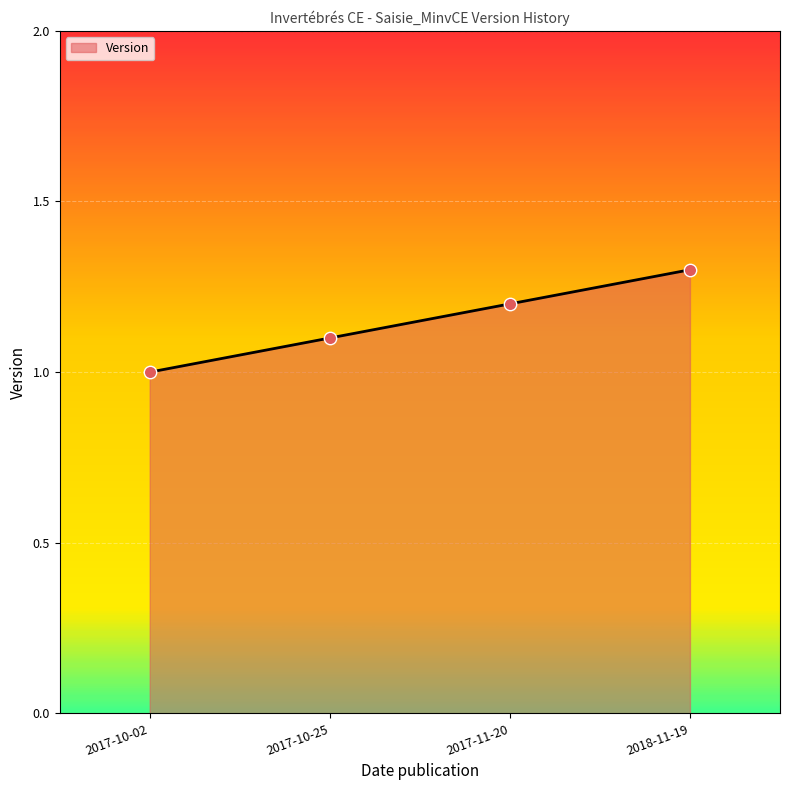

Approximately how many times larger is the value at 2018-11-19 compared to 2017-10-02?

1.3